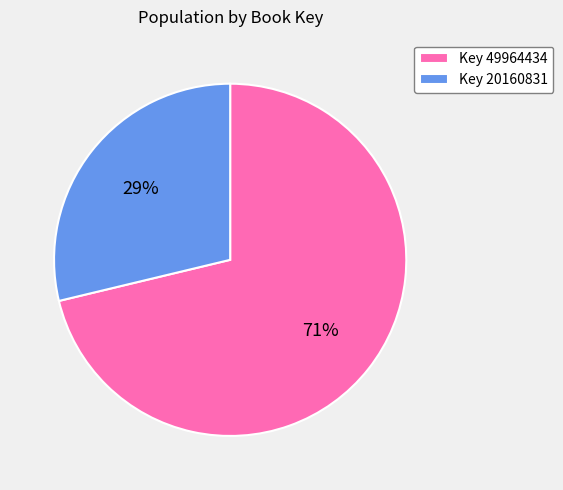

Approximately how many times larger is the value at Key 20160831 compared to Key 49964434?

0.4